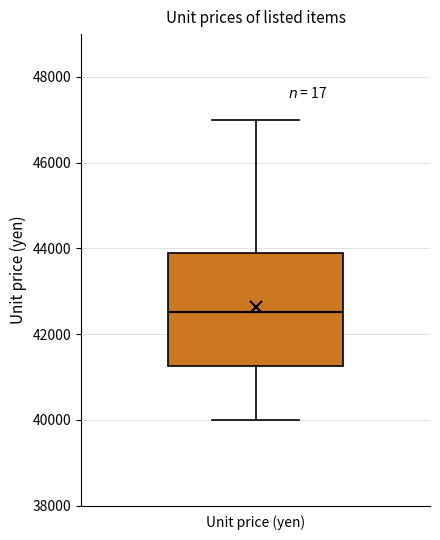

Where does the median line of the box for Unit price (yen) sit on the y-axis? The values are not printed on the chart, so give them approximately, as read against the axis.

42600